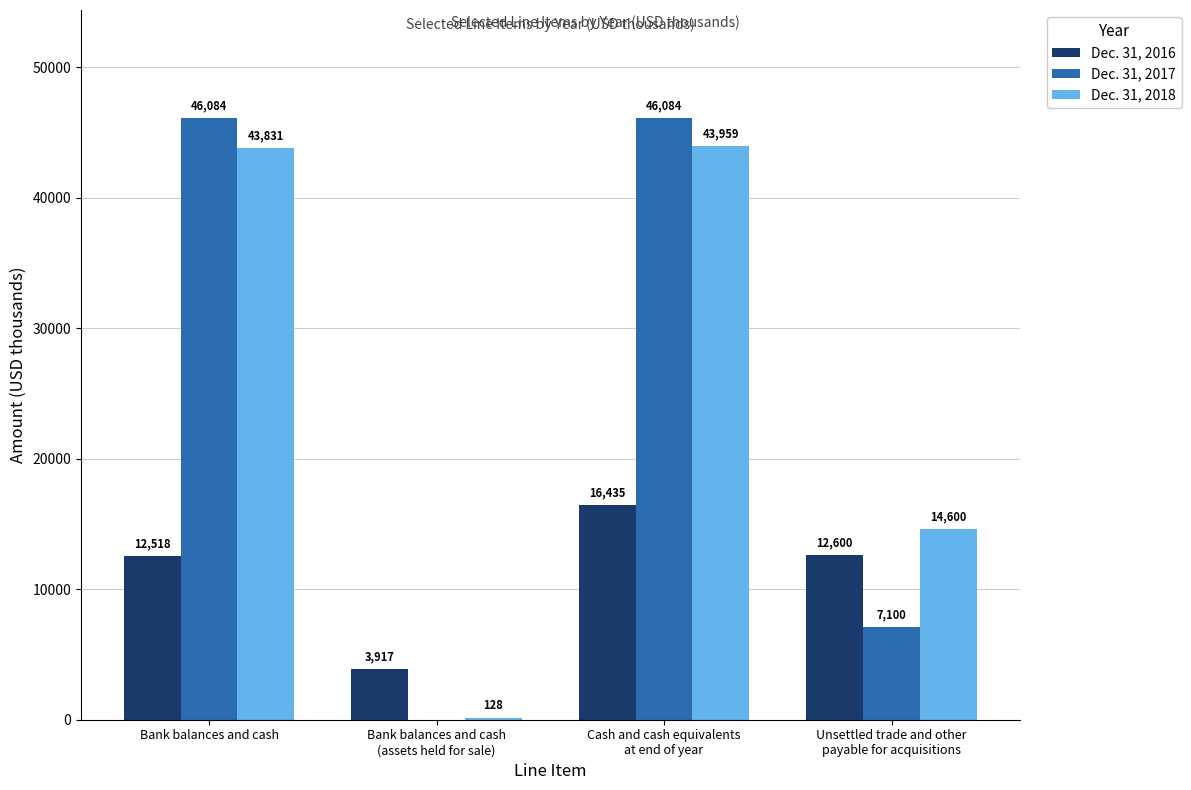

Reading right to left, extract all data points from this chart.

Dec. 31, 2016: 12600	16435	3917	12518
Dec. 31, 2017: 7100	46084	0	46084
Dec. 31, 2018: 14600	43959	128	43831